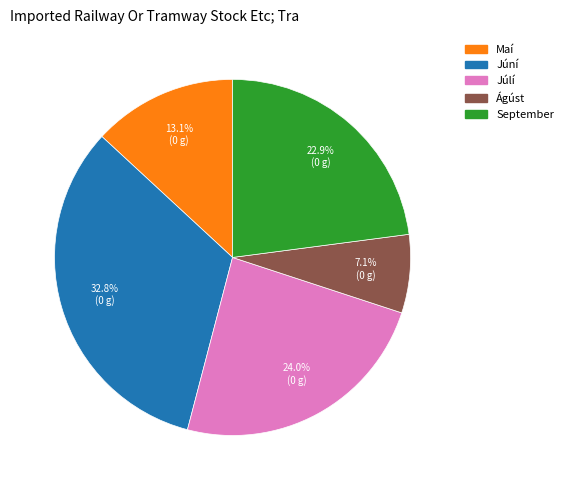

Is there any slice that represents more than half of the pie?

No